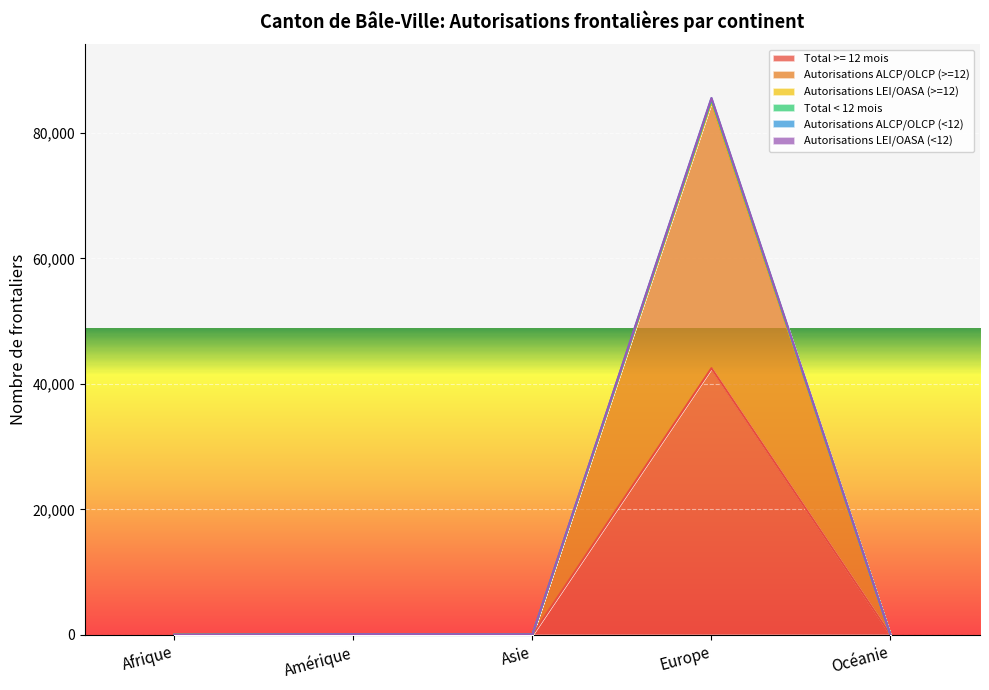

Is the value of Autorisations ALCP/OLCP (>=12) at Océanie greater than the value of Total >= 12 mois at Europe?

No